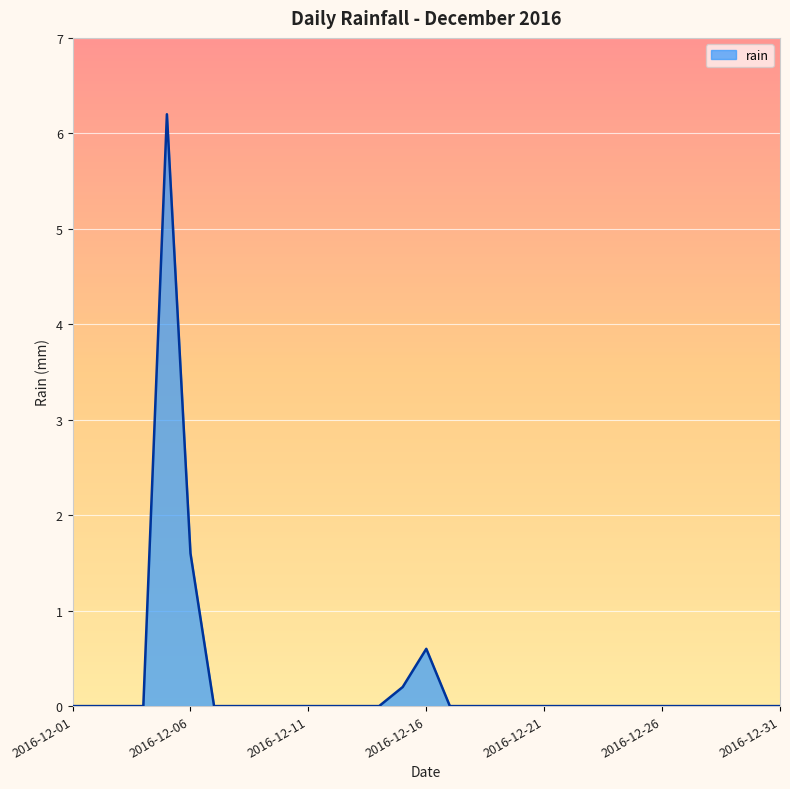

What is the greatest value displayed?

6.2